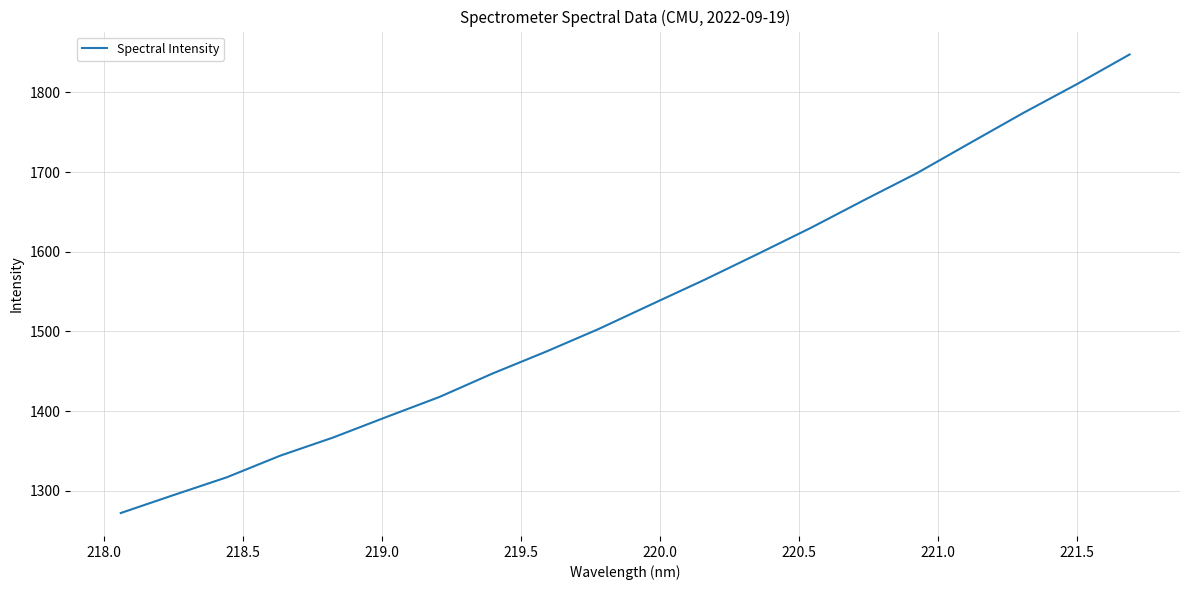

How many lines are shown in the chart?

1